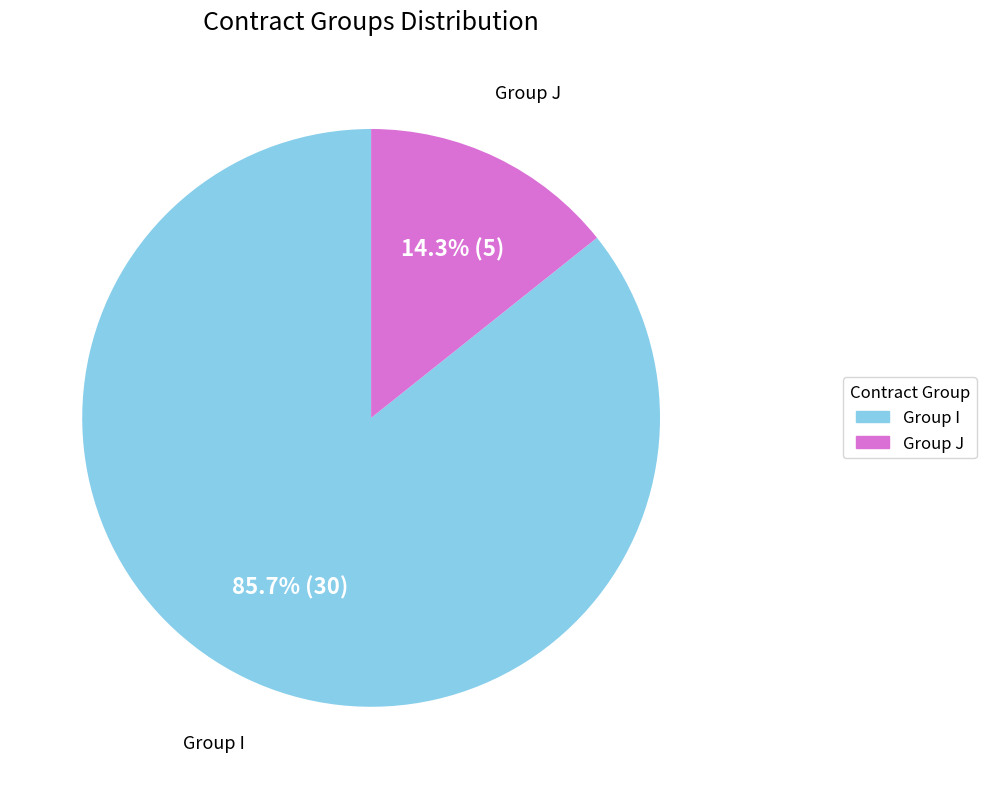

What is the majority slice?

Group I